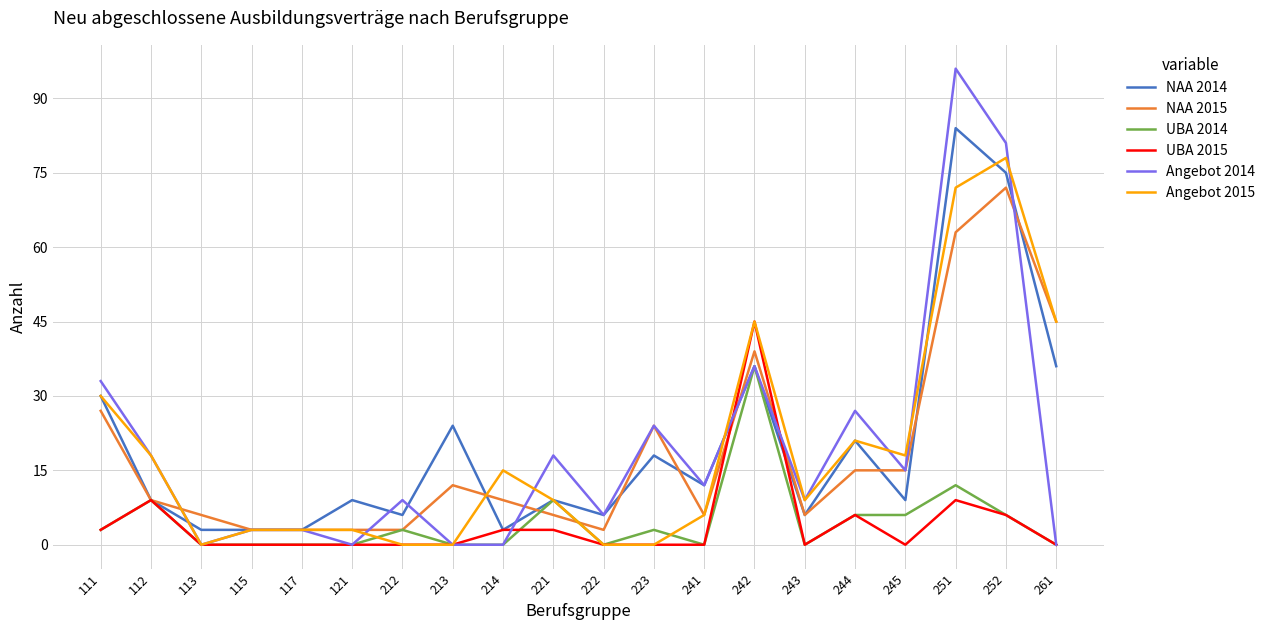

Which series changed the most between 212 and 245?

Angebot 2015